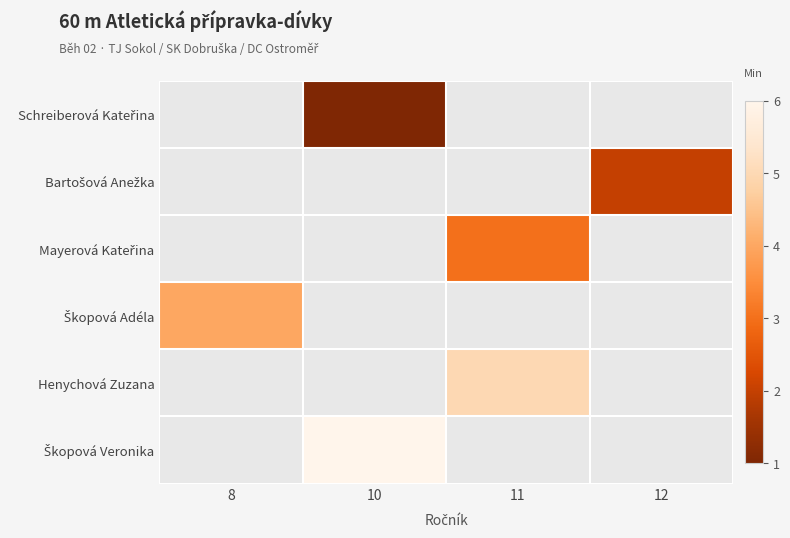

At which category does the chart reach its peak across all series?

10